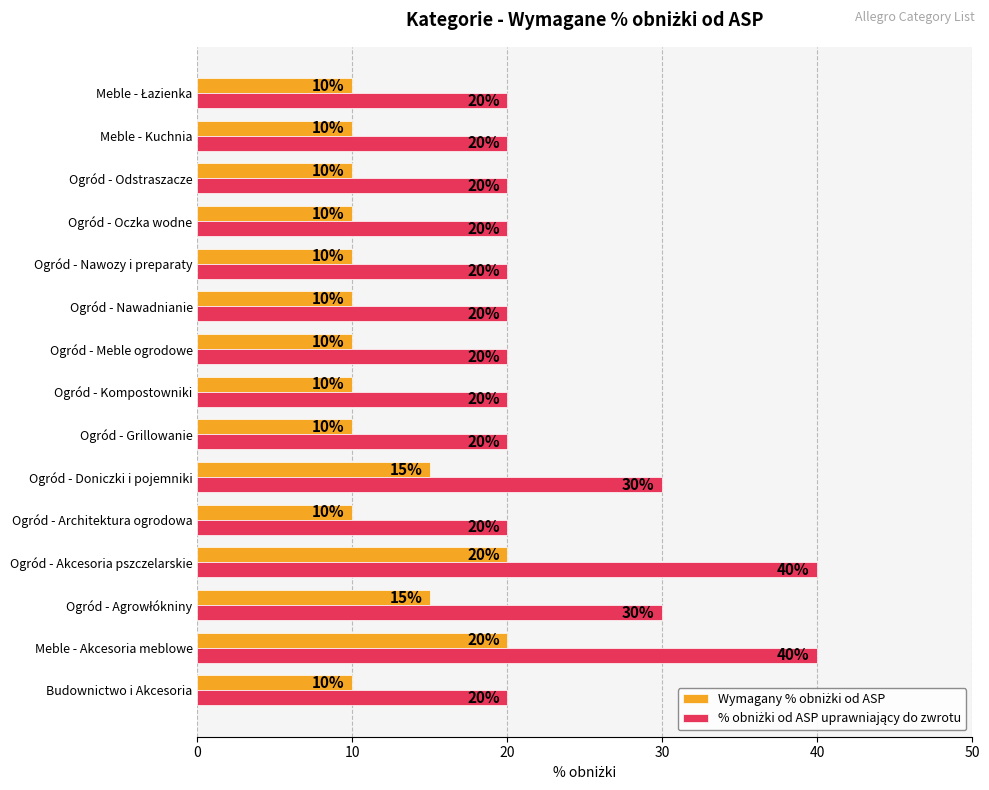

What is the minimum value shown in the chart?

10